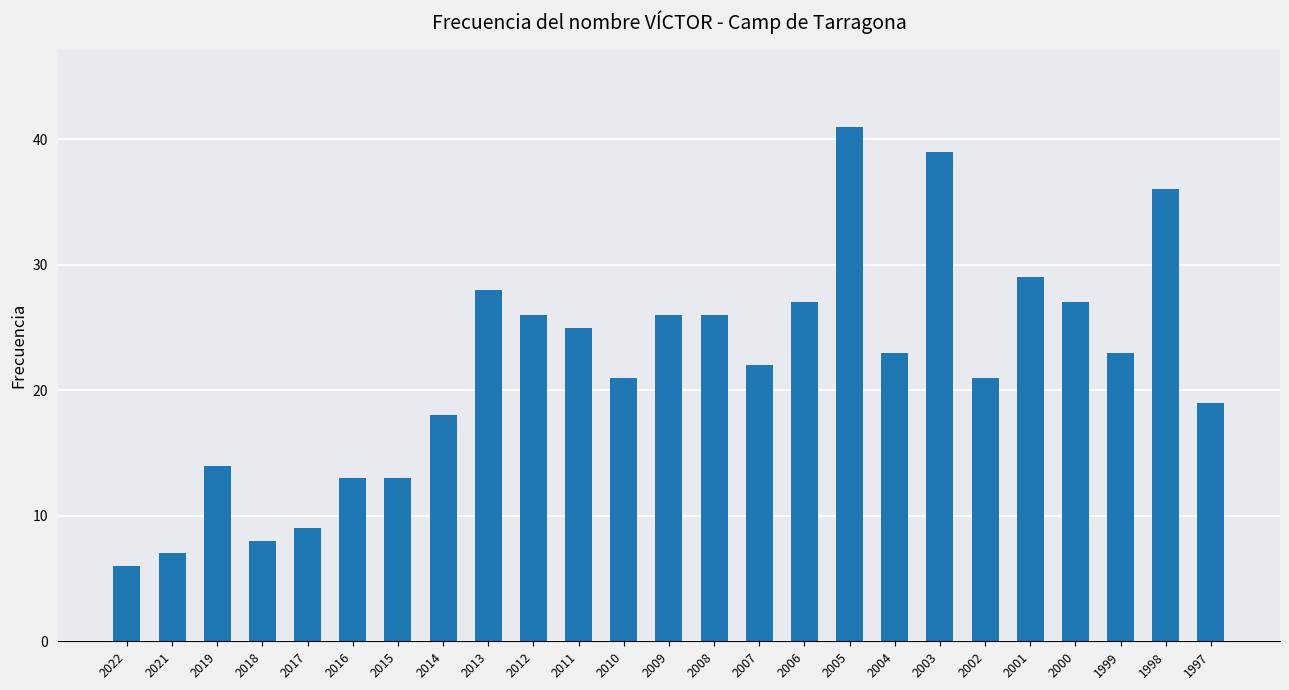

What is the value of the 2nd bar from the left?

7